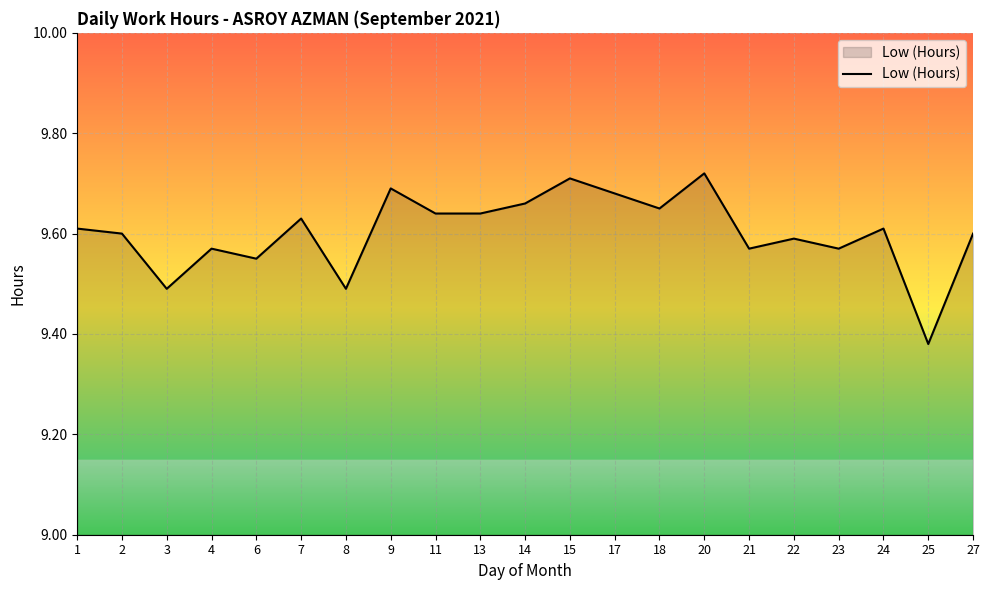

Which label corresponds to the smallest value in the chart?

25